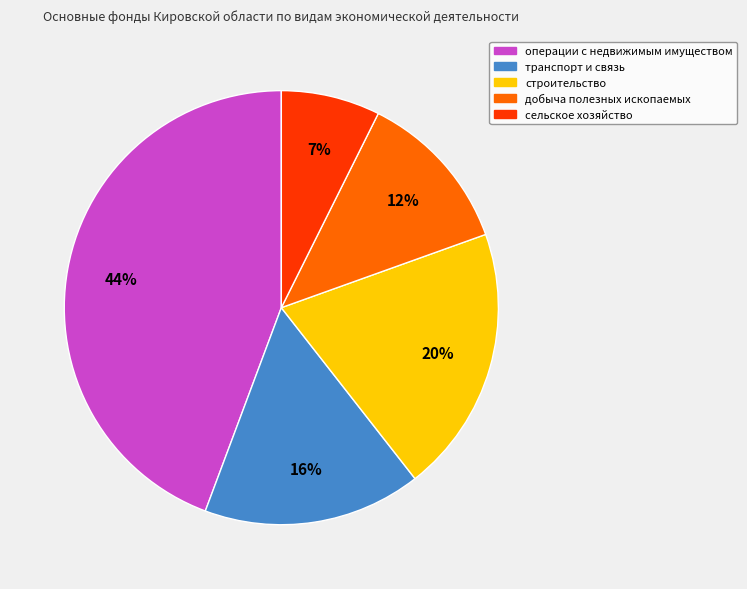

Count the number of slices in the pie.

5